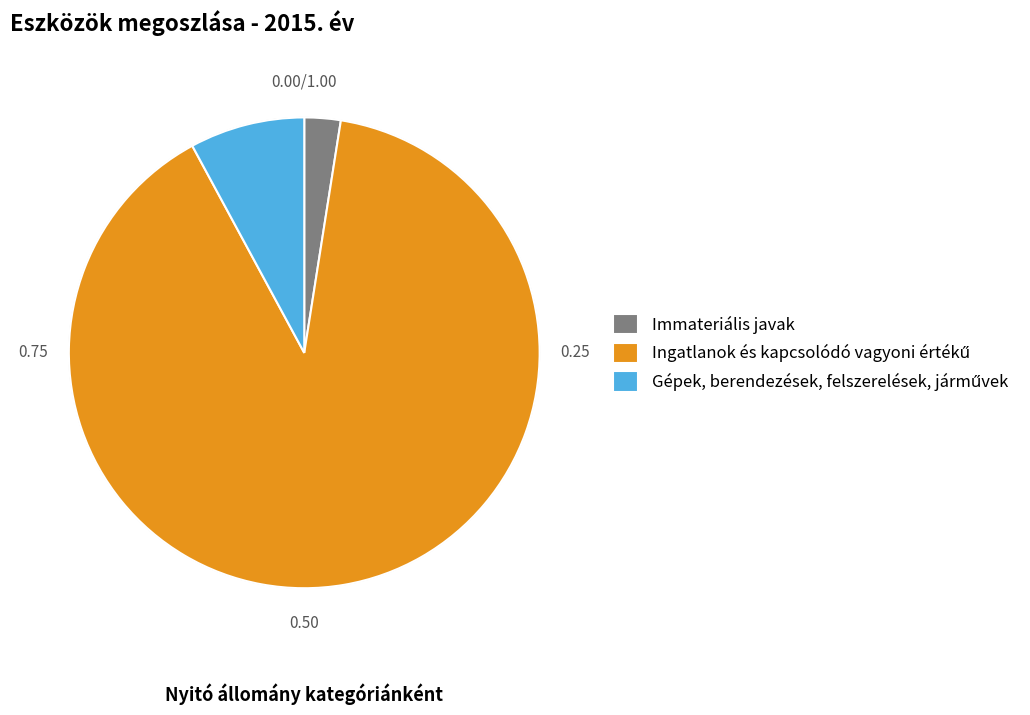

Is there a majority slice in this chart?

Yes